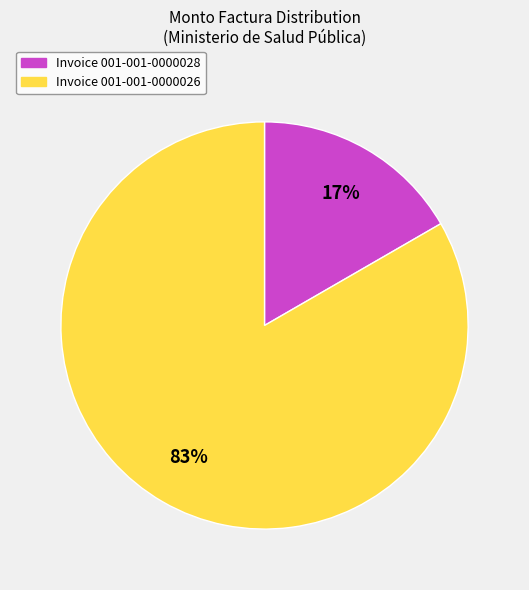

Does any single category account for the majority?

Yes